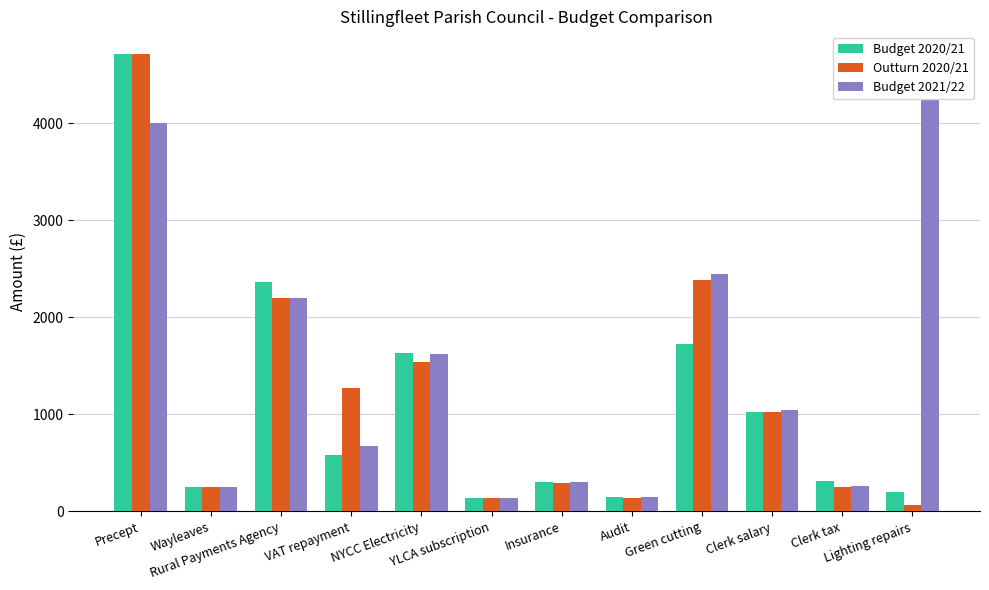

Rank the series by their average value, from highest to lowest.

Budget 2021/22, Outturn 2020/21, Budget 2020/21